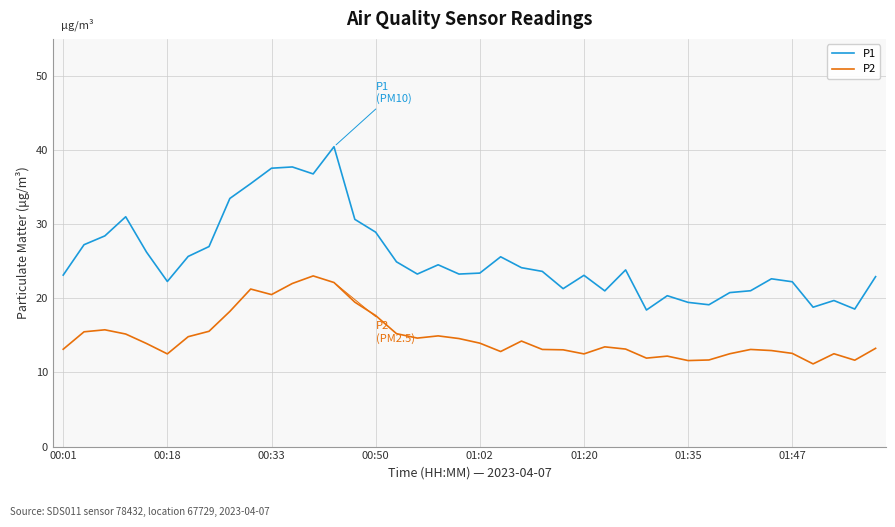

Which series has the largest total across all categories?

P1